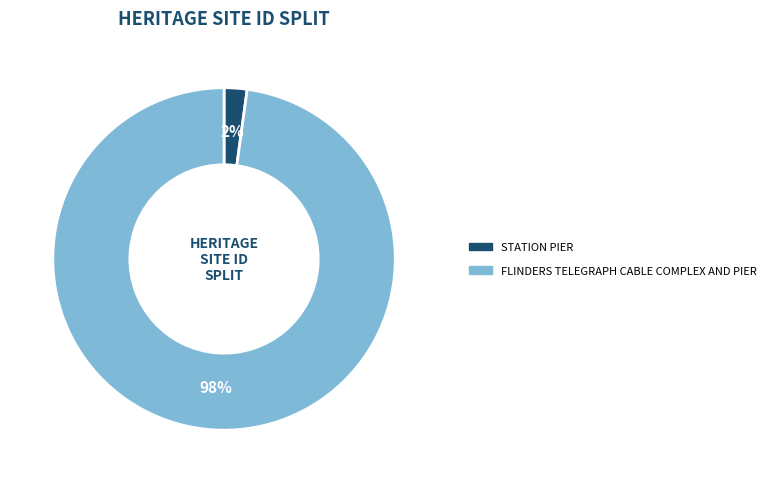

Do FLINDERS TELEGRAPH CABLE COMPLEX AND PIER and STATION PIER together represent more than half of the pie?

Yes